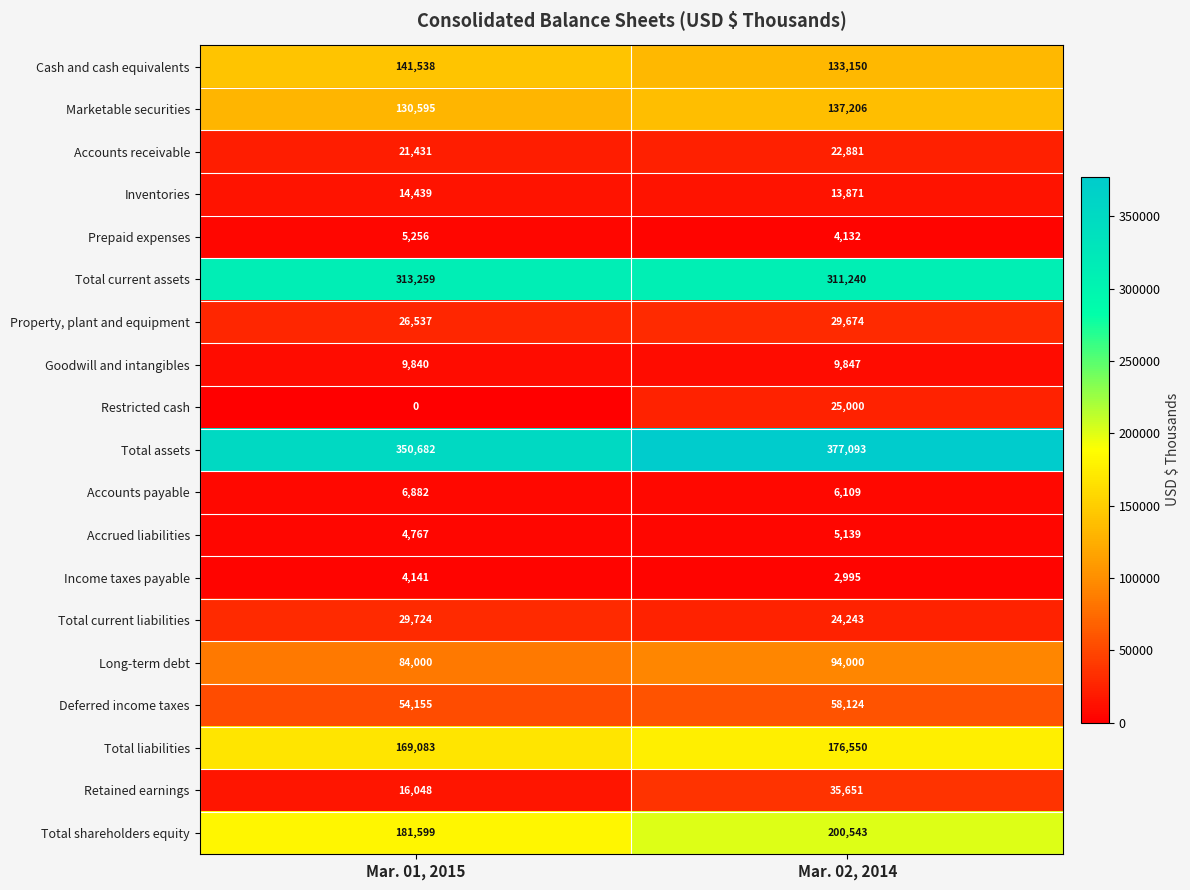

Where is Total current liabilities nearest to the value 26983?

Mar. 02, 2014